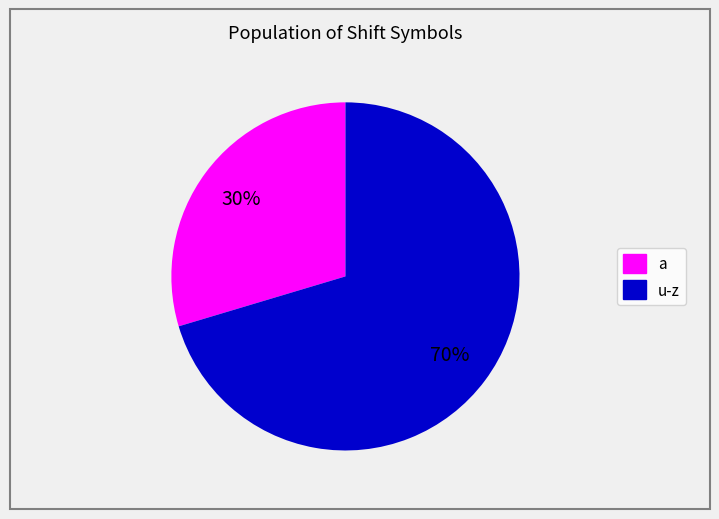

Rank the categories by value from highest to lowest.

u-z, a